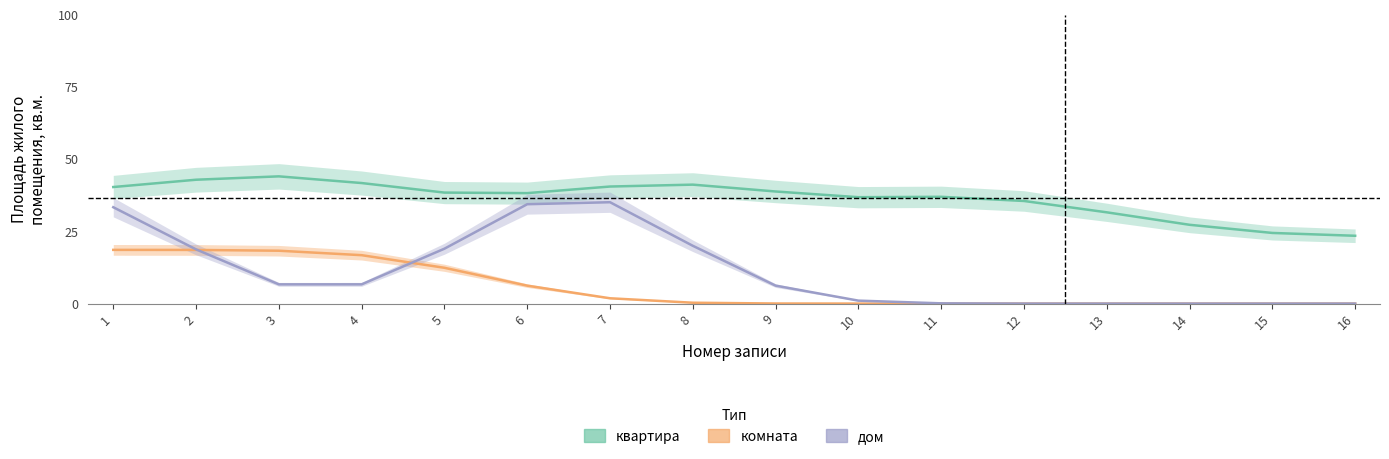

What is the value of the квартира point at the 8th from the left?

41.2